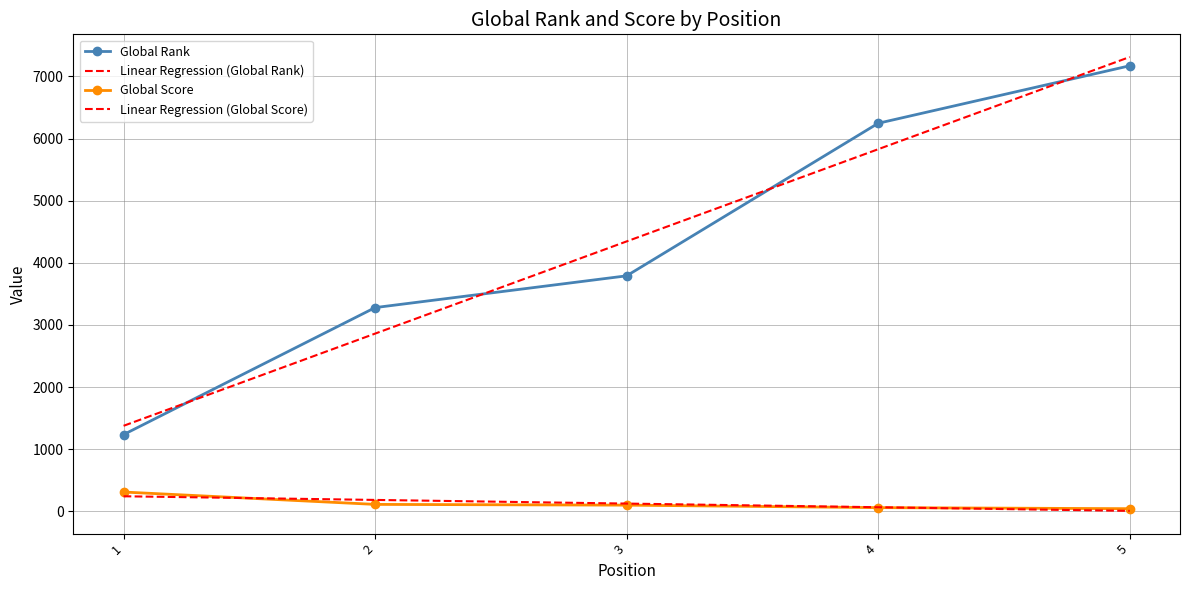

Is the value of Linear Regression (Global Rank) at 2 greater than the value of Linear Regression (Global Score) at 4?

Yes